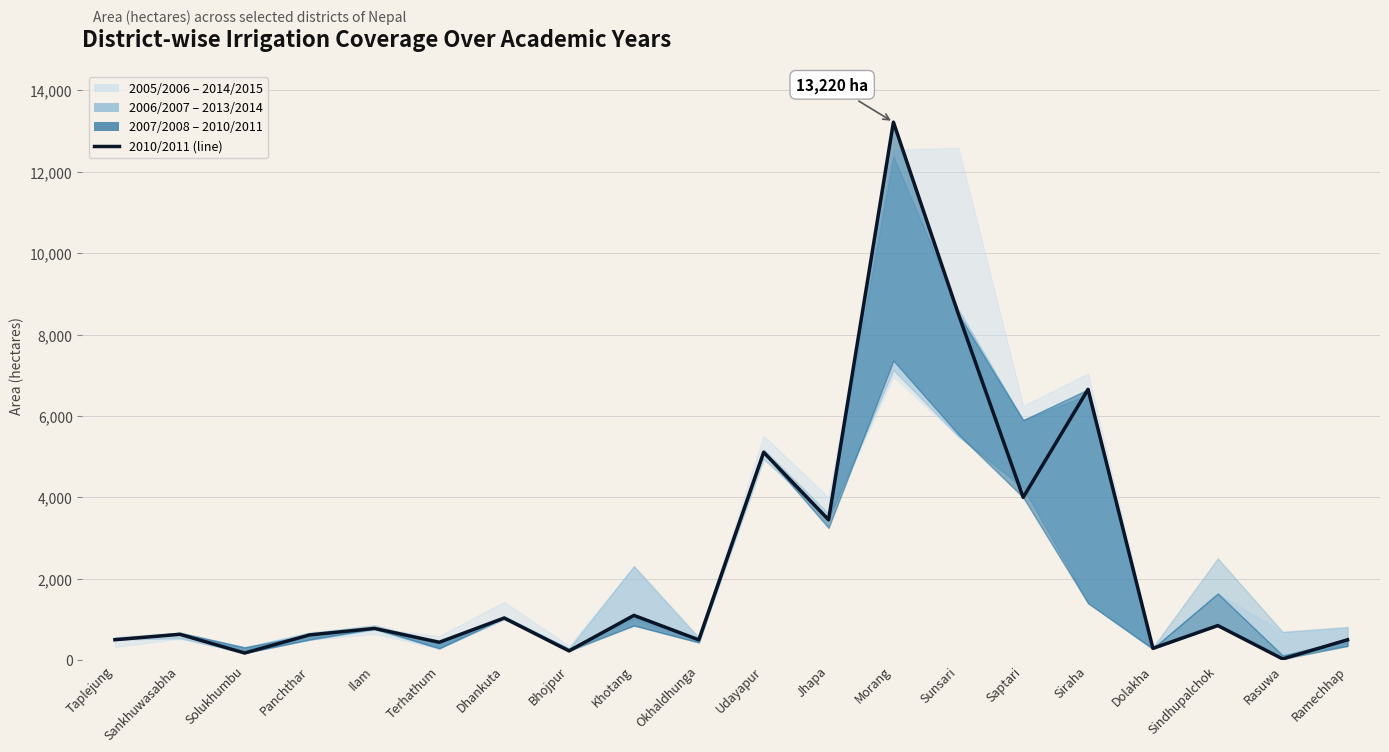

Reading left to right, extract all data points from this chart.

502	635	175	620	780	440	1035	227	1100	499	5109	3450	13220	8510	4000	6655	291	850	30	501